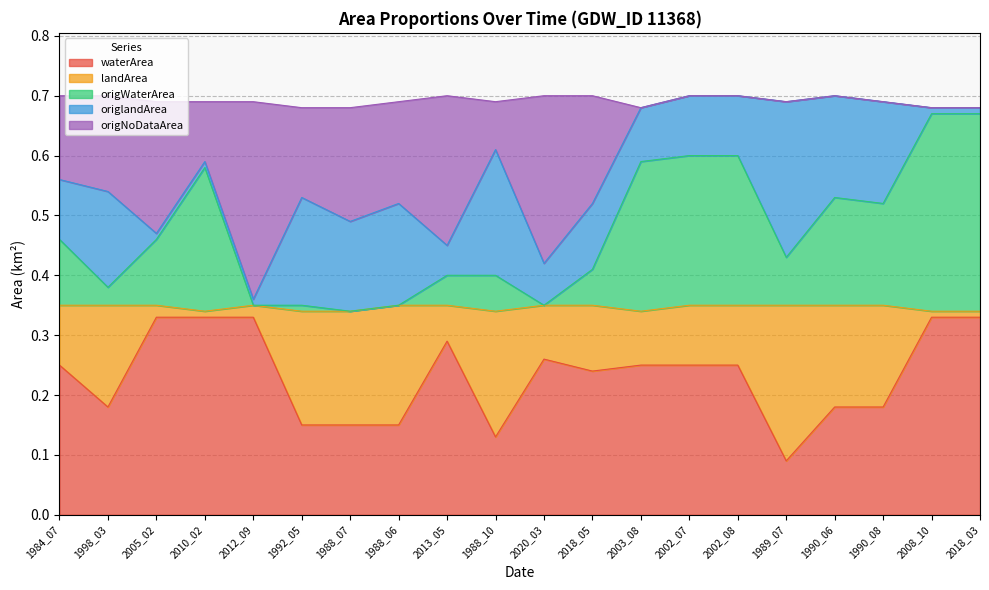

True or false: waterArea has a value of 0.3 at 1992_05.

False